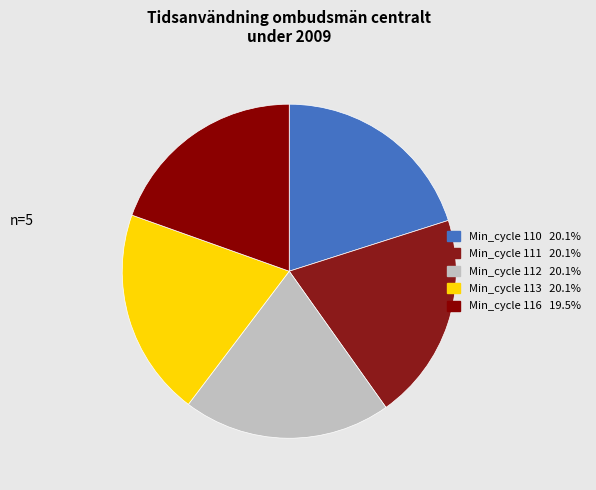

Count the number of slices in the pie.

5